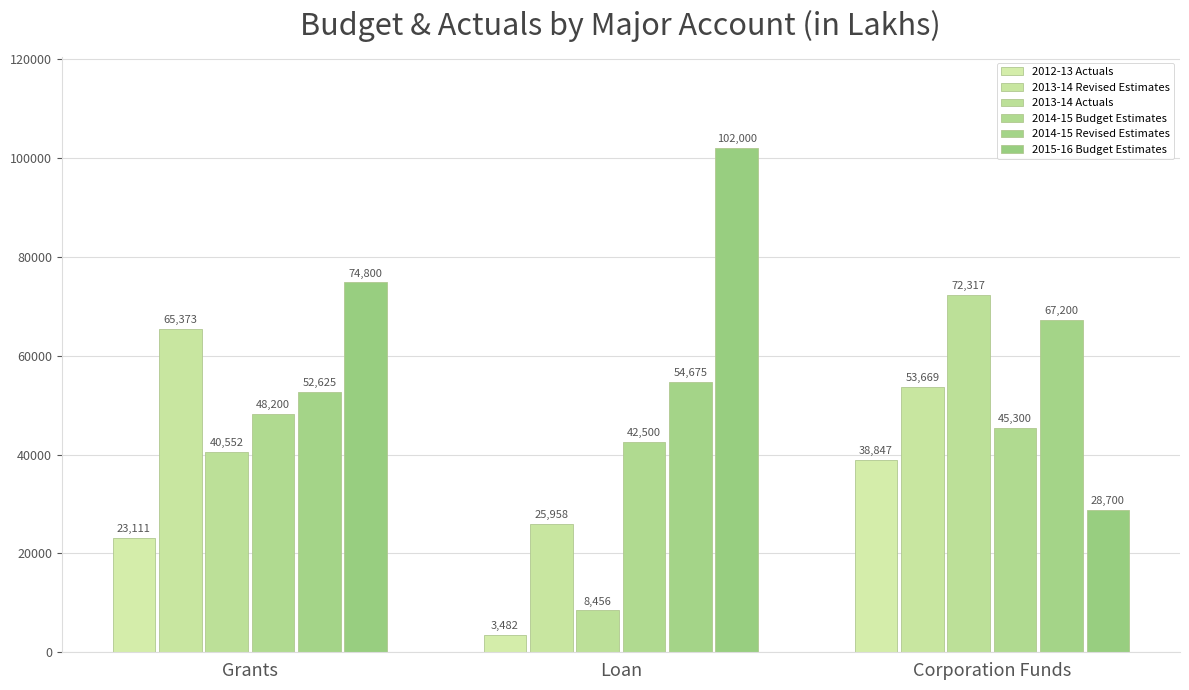

Read the 2015-16 Budget Estimates value at Grants.

74800.0